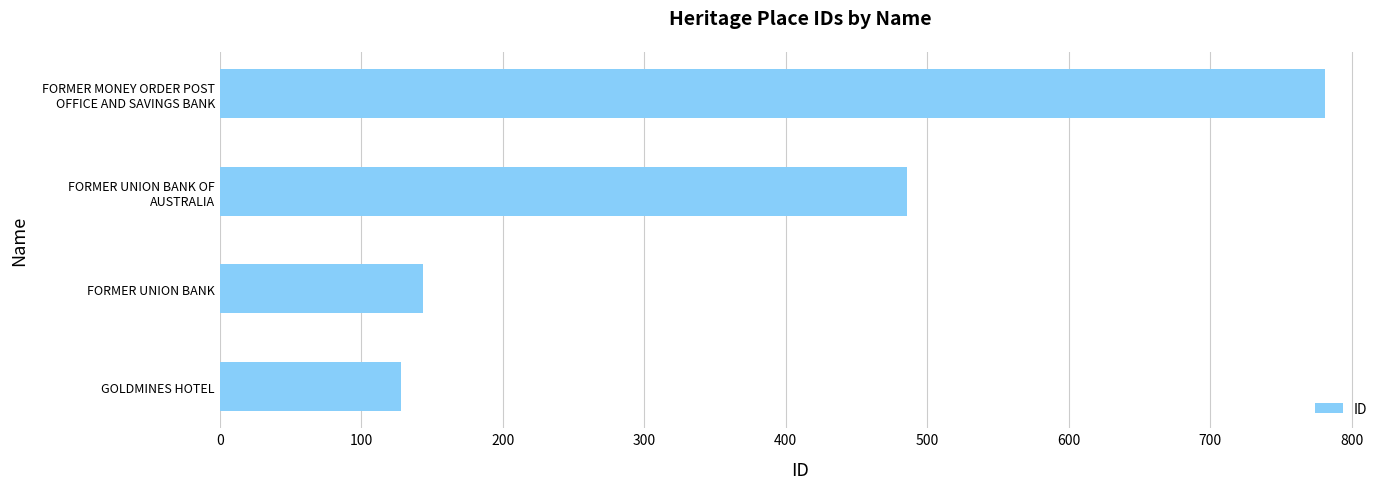

What is the approximate value at FORMER UNION BANK, to the nearest 50?

150